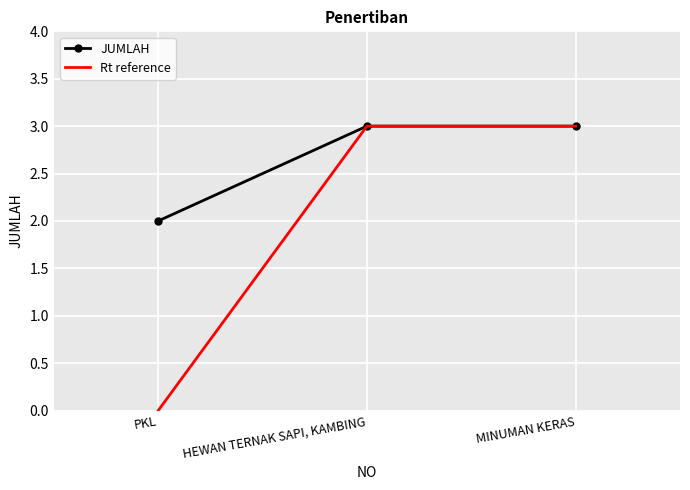

Rank the series by their average value, from highest to lowest.

JUMLAH, Rt reference